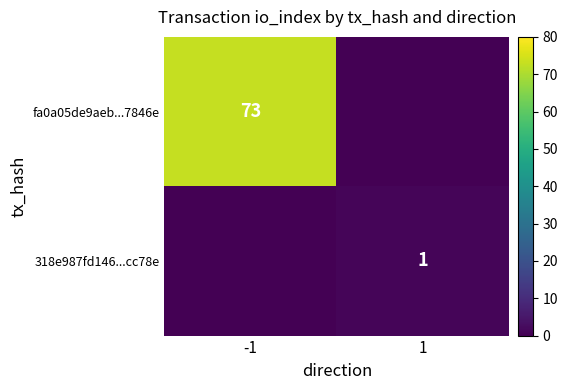

How many data points does each series have?

2